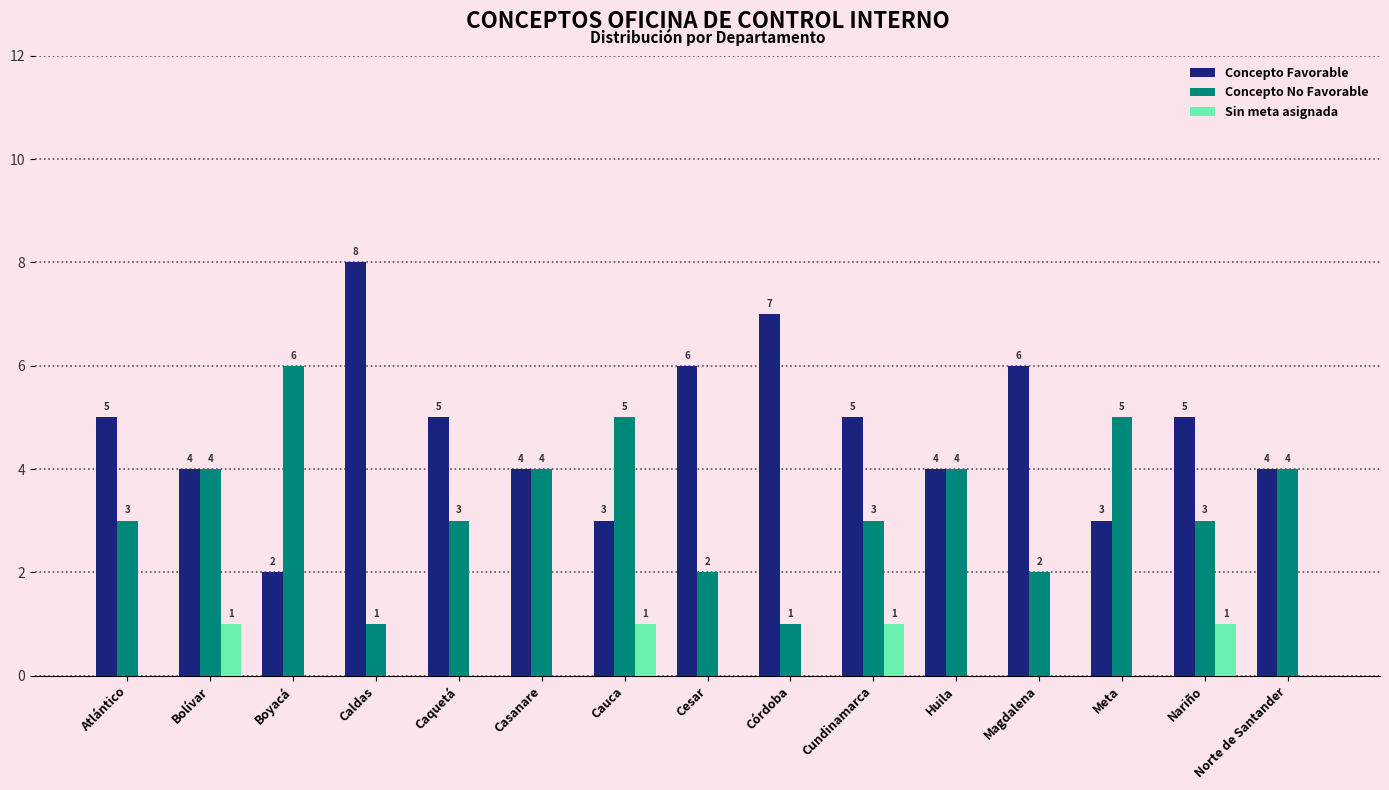

How many Concepto Favorable values are between 4 and 6?

10